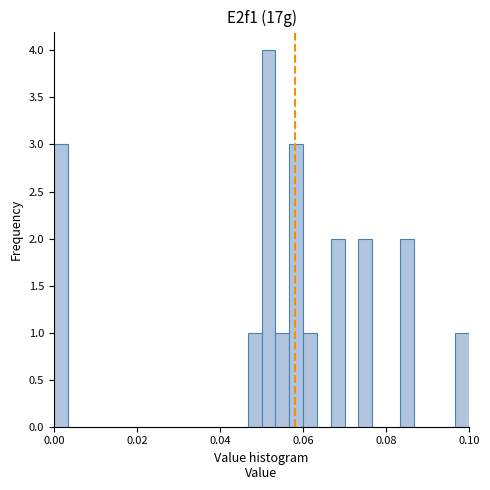

Read against the x-axis, roughly where is the centre of the tallest bar?

0.052